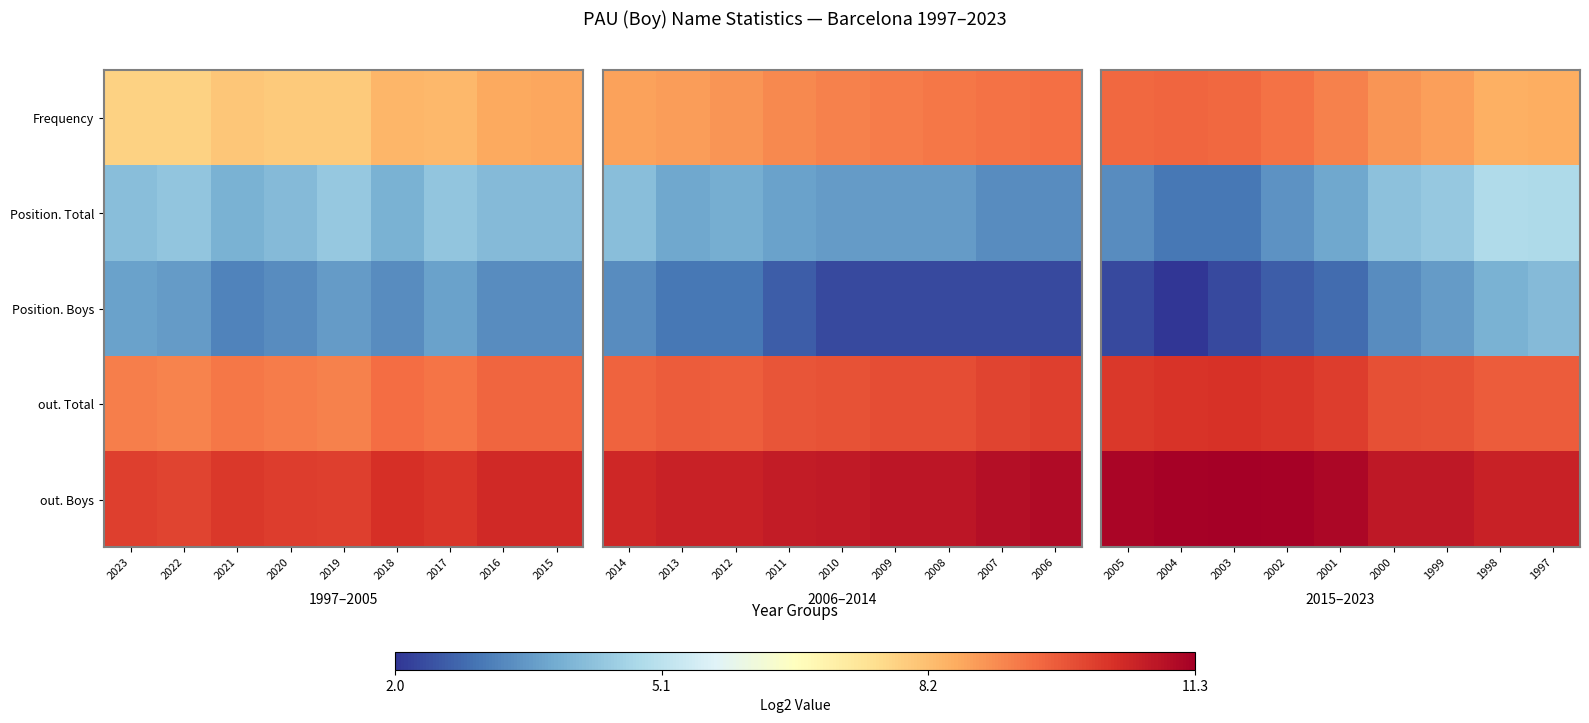

Count the out. Boys values in the range 10 to 11.

4